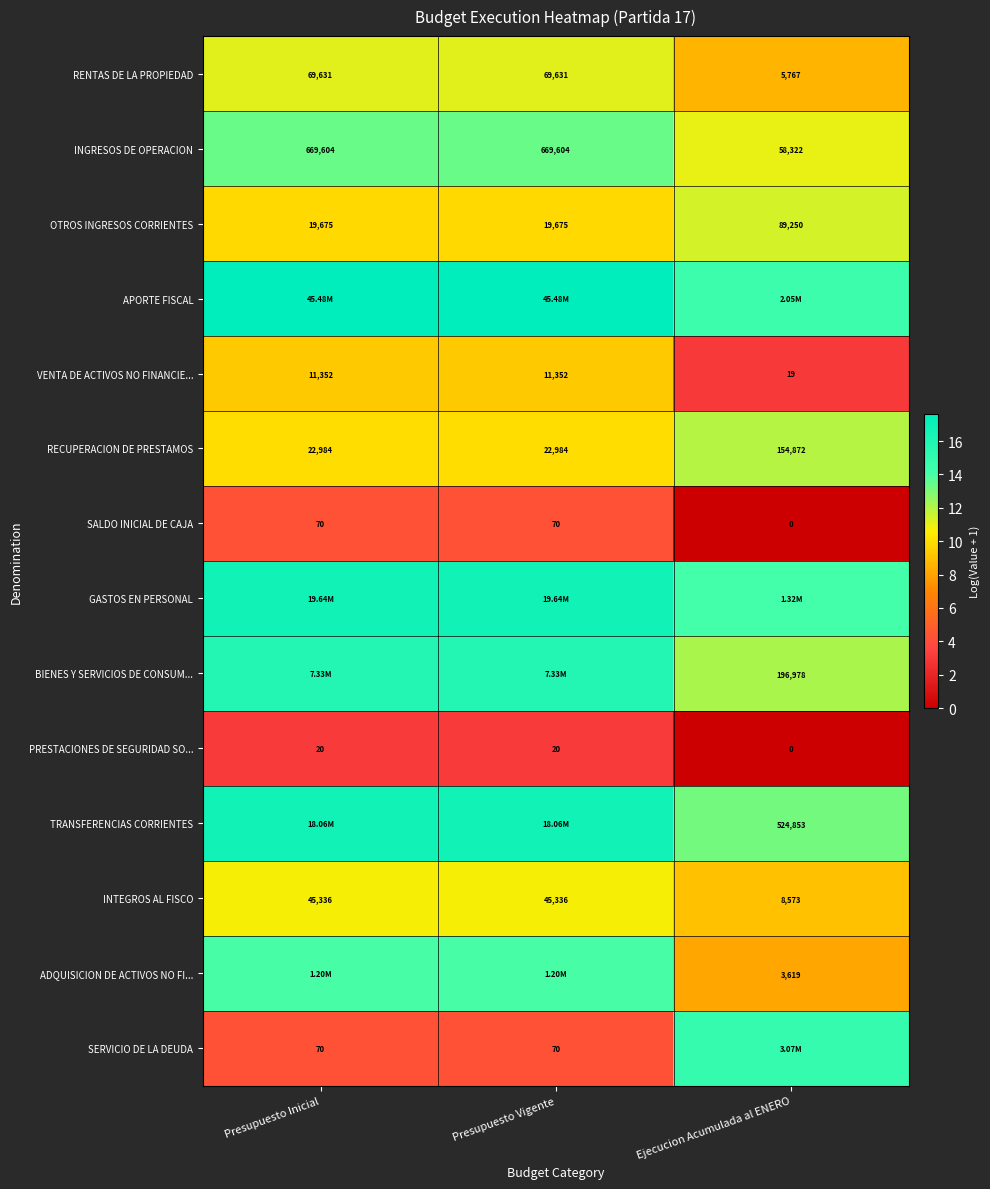

What is the total value across all series at Ejecucion Acumulada al ENERO?

132.2